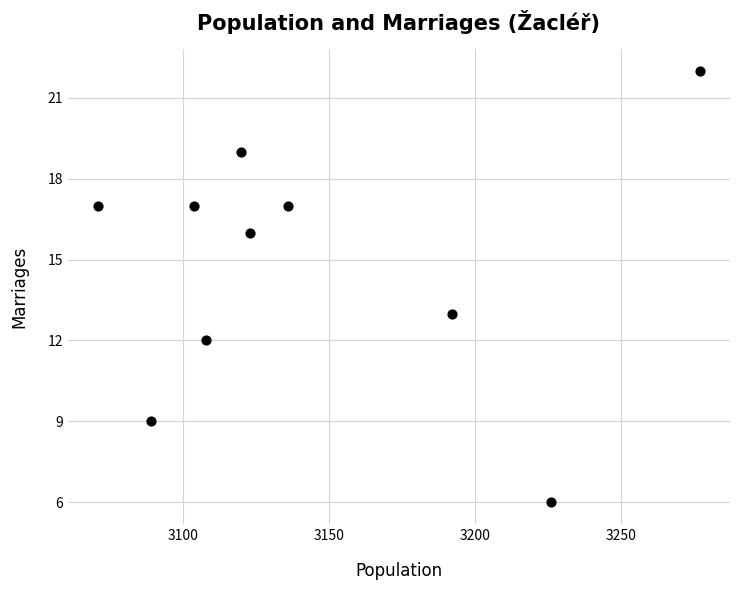

What is the average X value?

3145